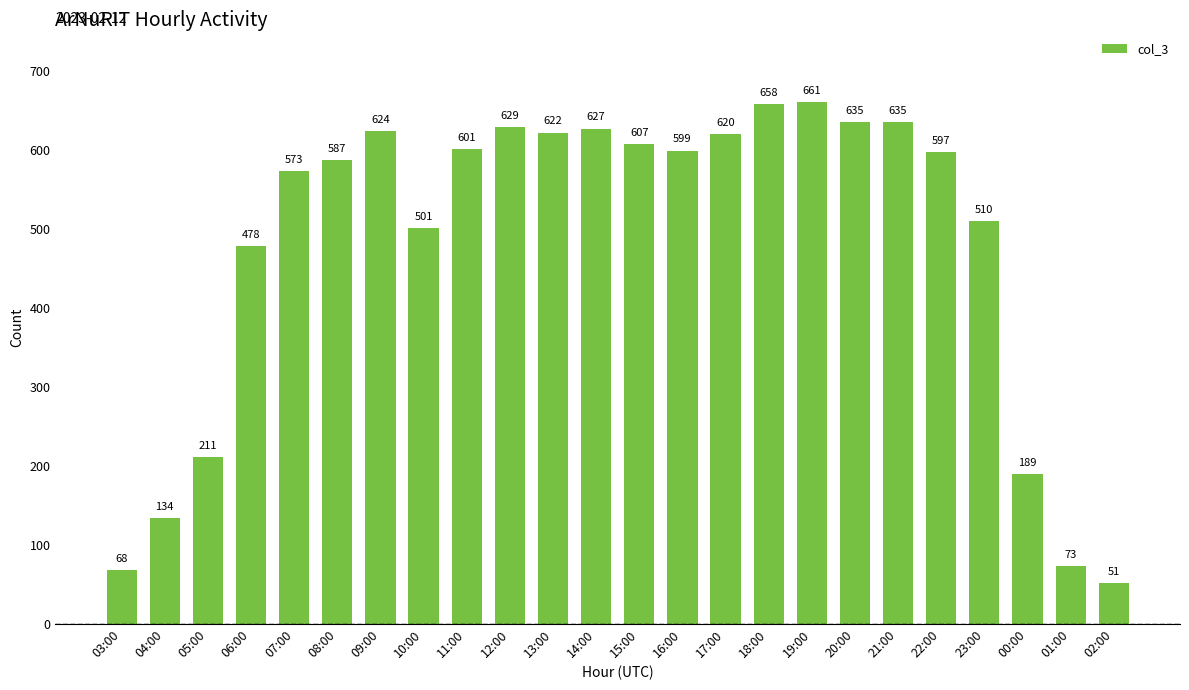

How many distinct data groups are displayed?

1